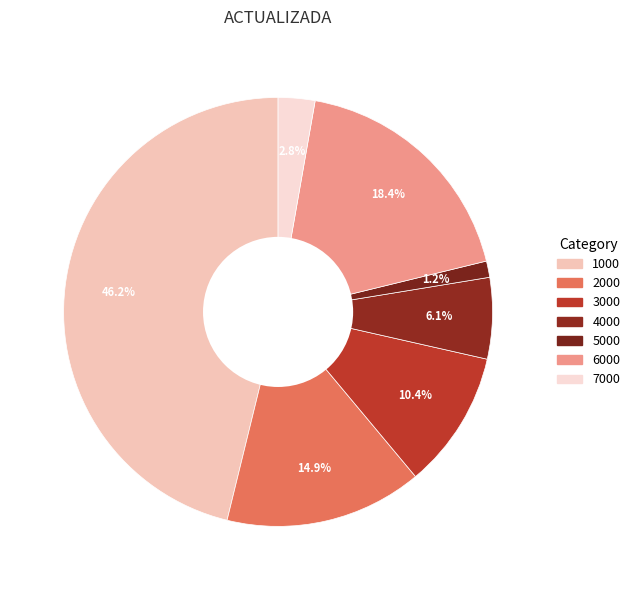

How many slices are in this pie chart?

7